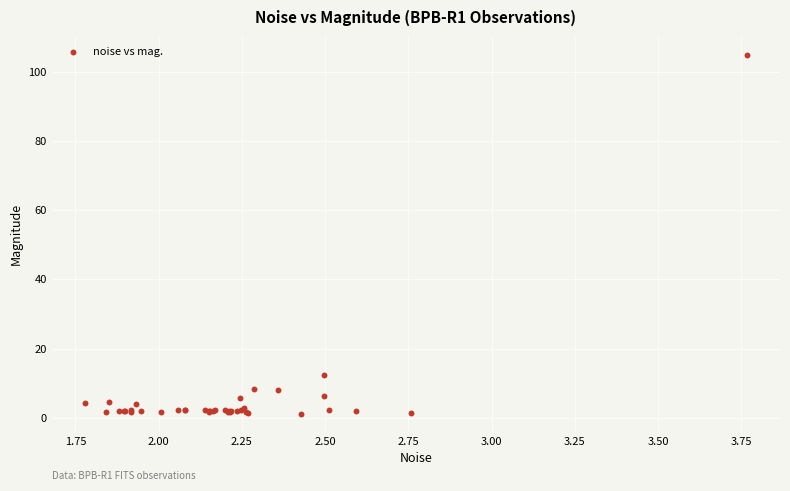

What Y value in the scatter plot is closest to 53?

12.5